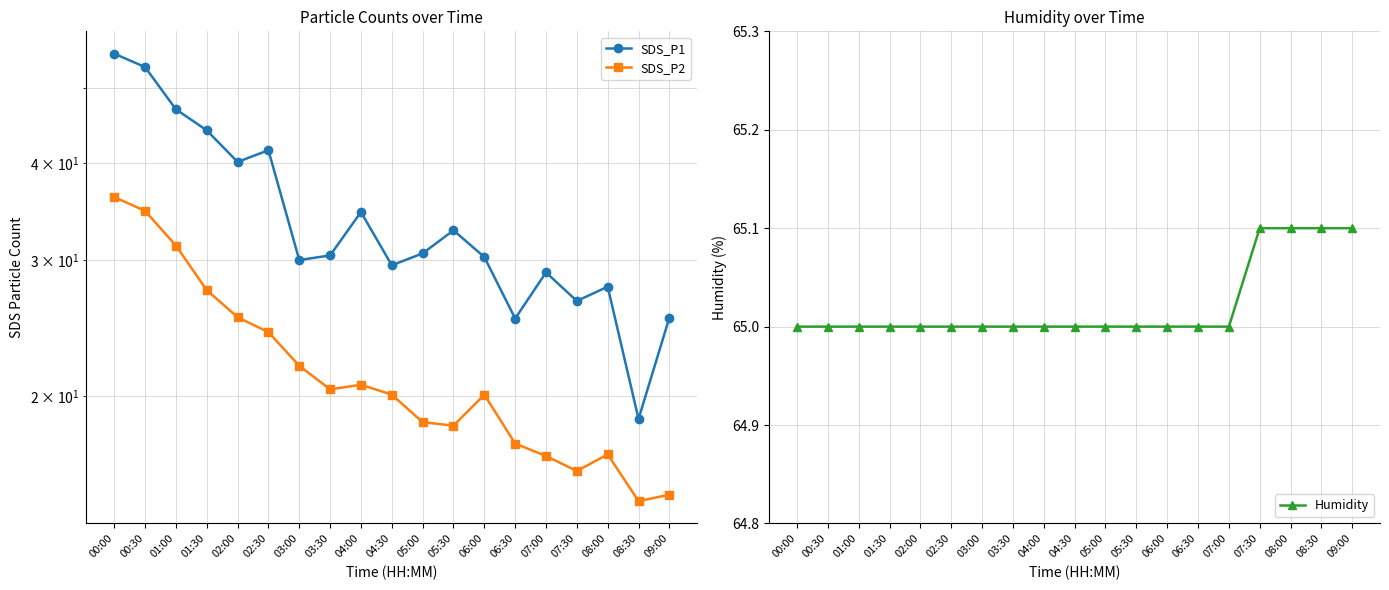

What is the value of the Humidity point at the 15th from the left?

65.0